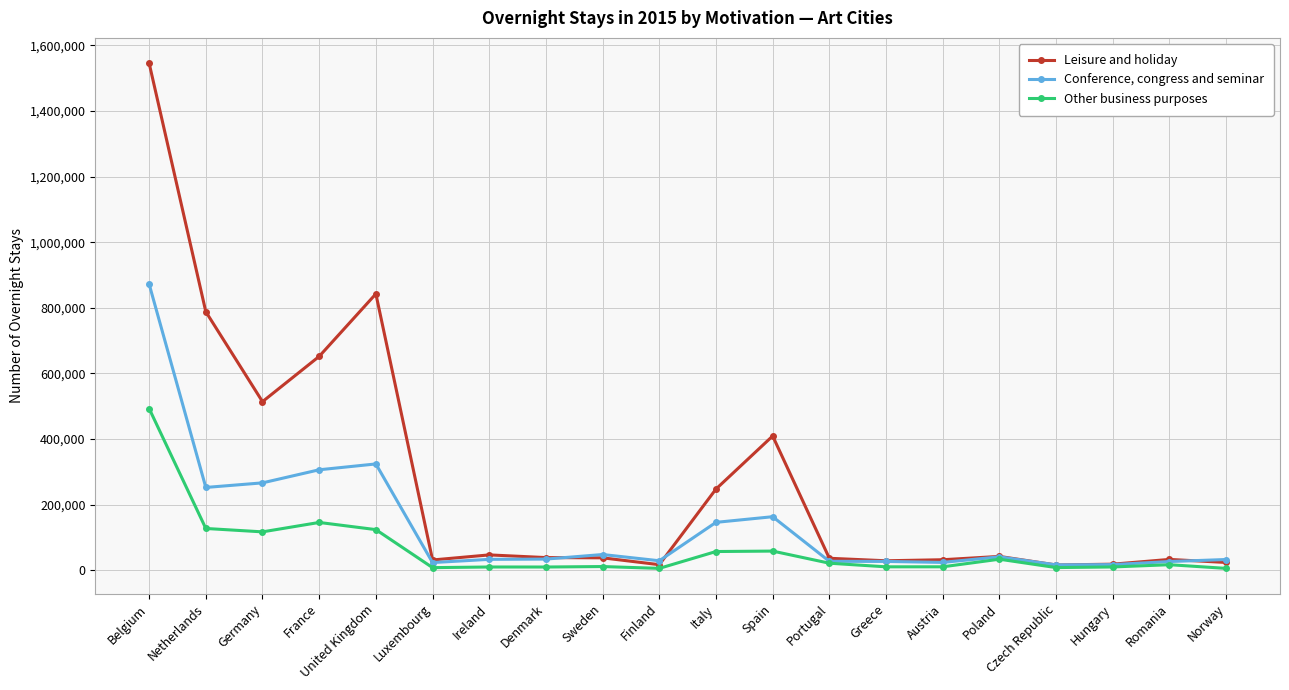

What is the label of the 7th point from the left?

Ireland